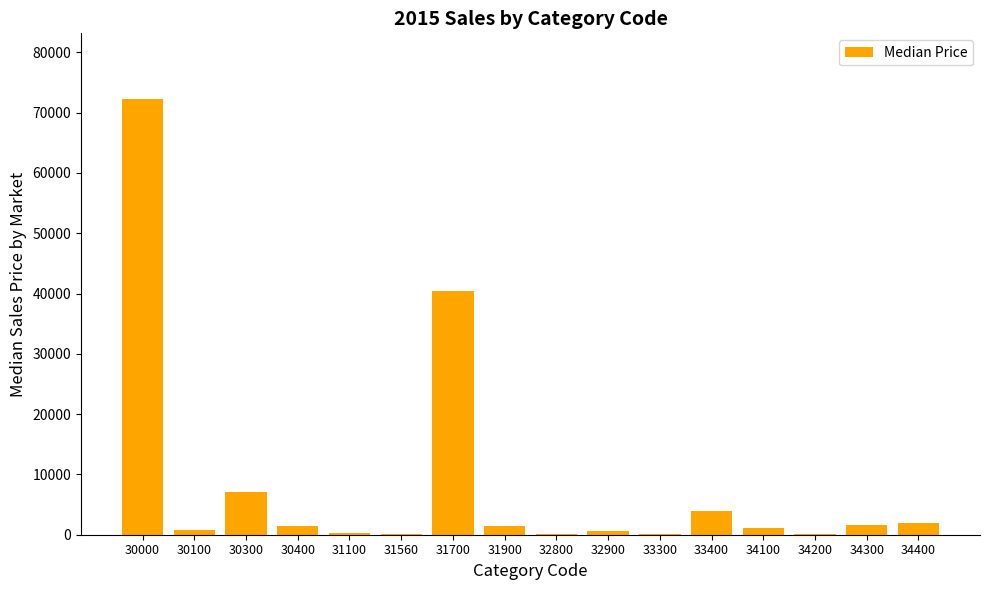

Which has a higher value, 31700 or 31900?

31700